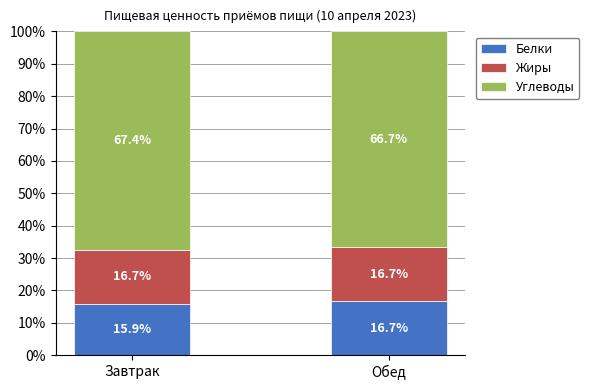

At which label does Белки reach its minimum?

Завтрак